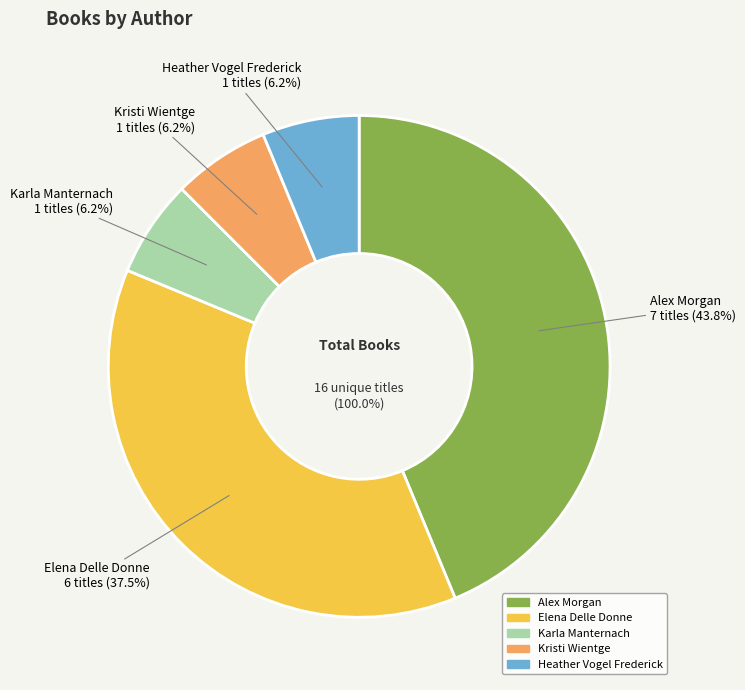

Which slice is the largest?

Alex Morgan (409142853)